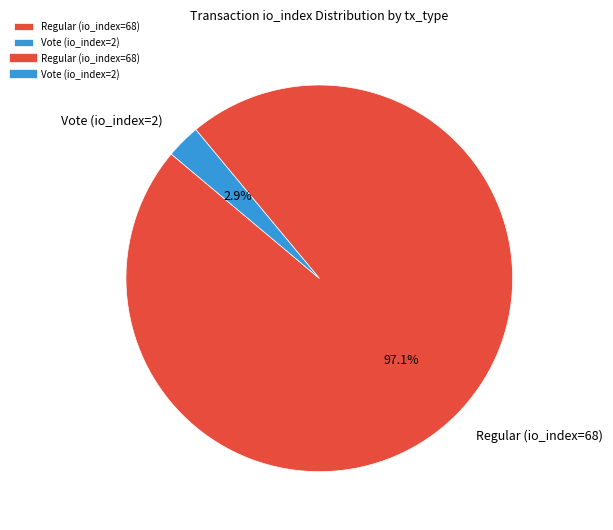

Is the sum of Regular (io_index=68) and Vote (io_index=2) greater than half?

Yes